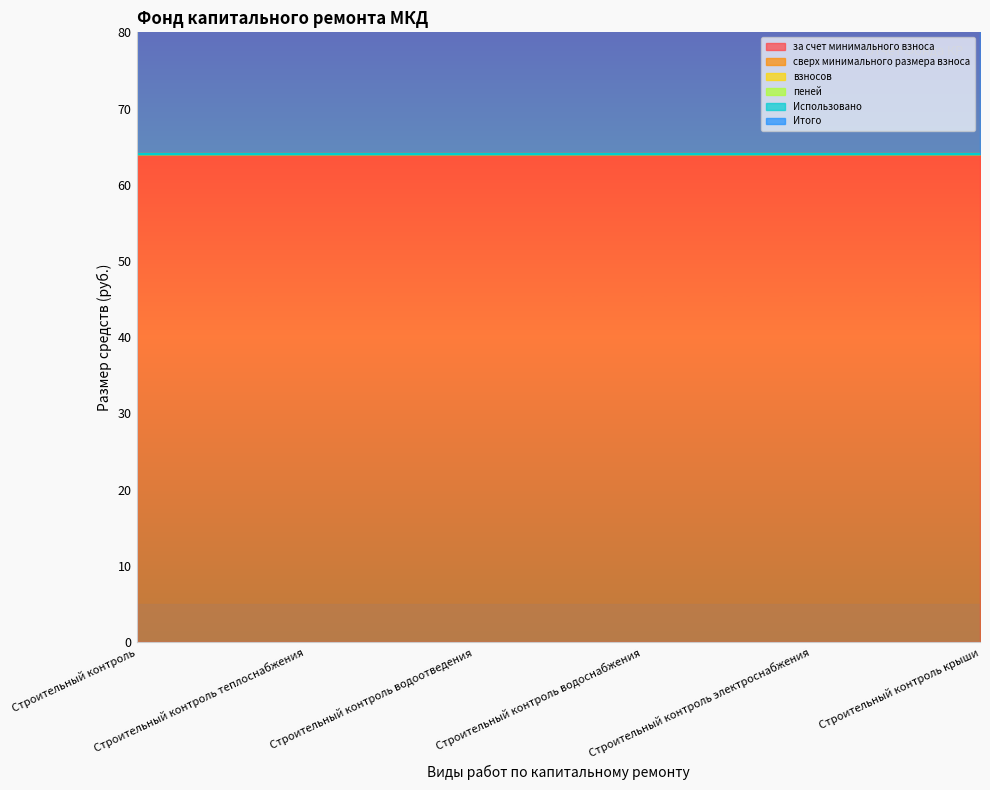

Rank the series at Строительный контроль from lowest to highest value.

сверх минимального размера взноса, взносов, пеней, Использовано, за счет минимального взноса, Итого